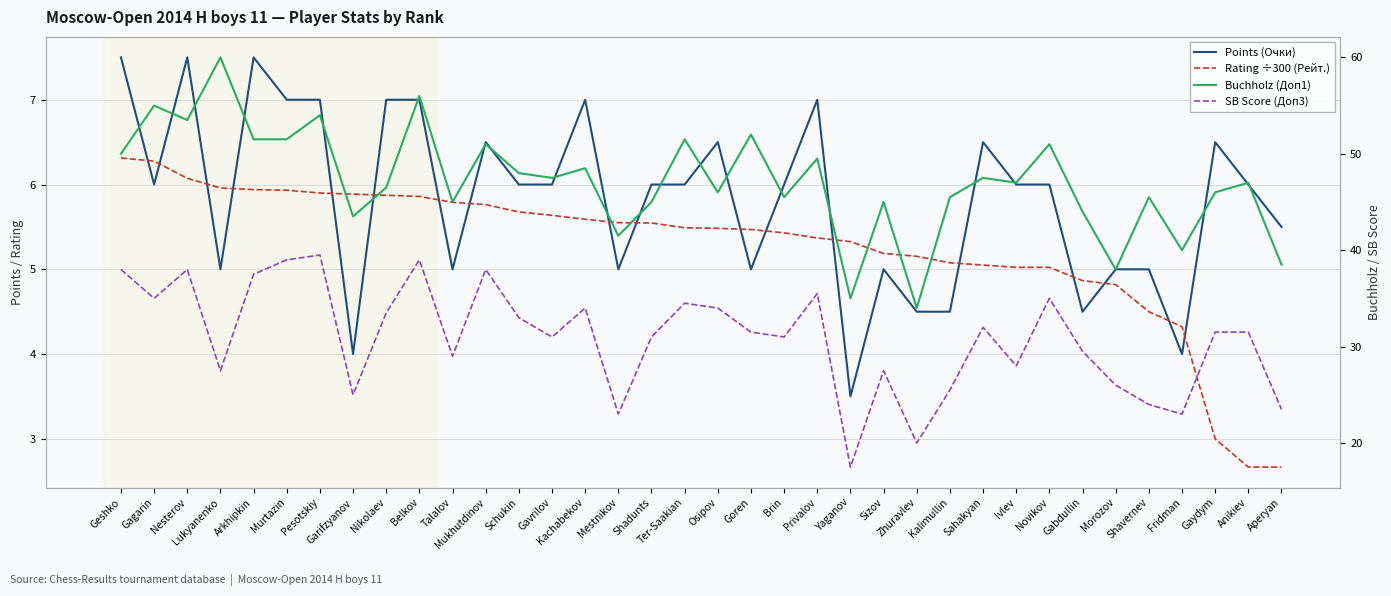

Rank the categories by Rating ÷300 (Рейт.) value from highest to lowest.

Geshko, Gagarin, Nesterov, Lukyanenko, Arkhipkin, Murtazin, Pesotskiy, Garifzyanov, Nikolaev, Belkov, Talalov, Mukhutdinov, Schukin, Gavrilov, Kachabekov, Mestnikov, Shadunts, Ter-Saakian, Osipov, Goren, Brin, Privalov, Yaganov, Sizov, Zhuravlev, Kalimullin, Sahakyan, Ivlev, Novikov, Gabdullin, Morozov, Shavernev, Fridman, Gaydym, Anikiev, Aperyan